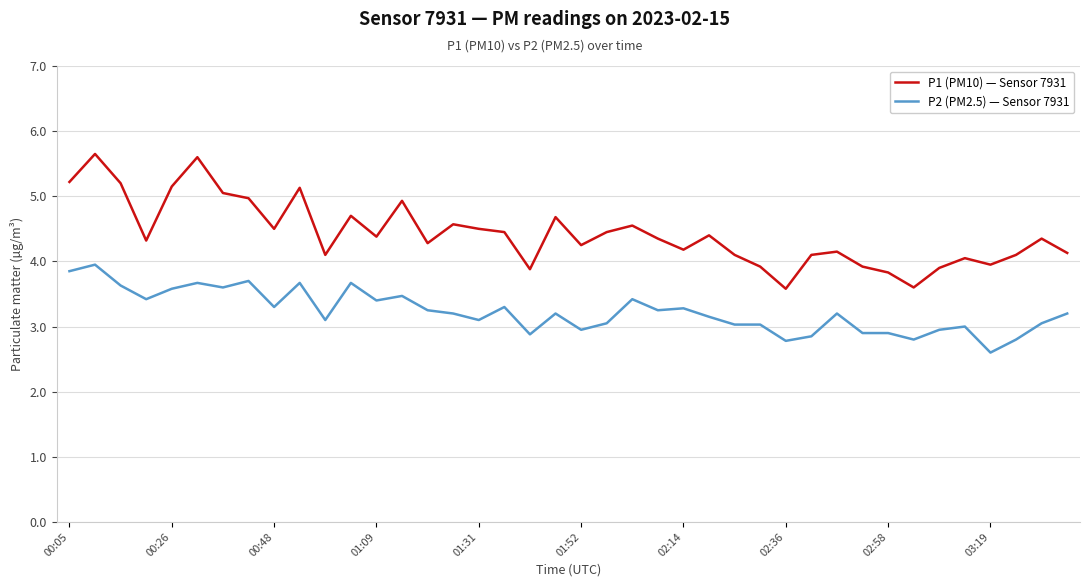

True or false: P2 (PM2.5) — Sensor 7931 and P1 (PM10) — Sensor 7931 intersect in this chart.

False